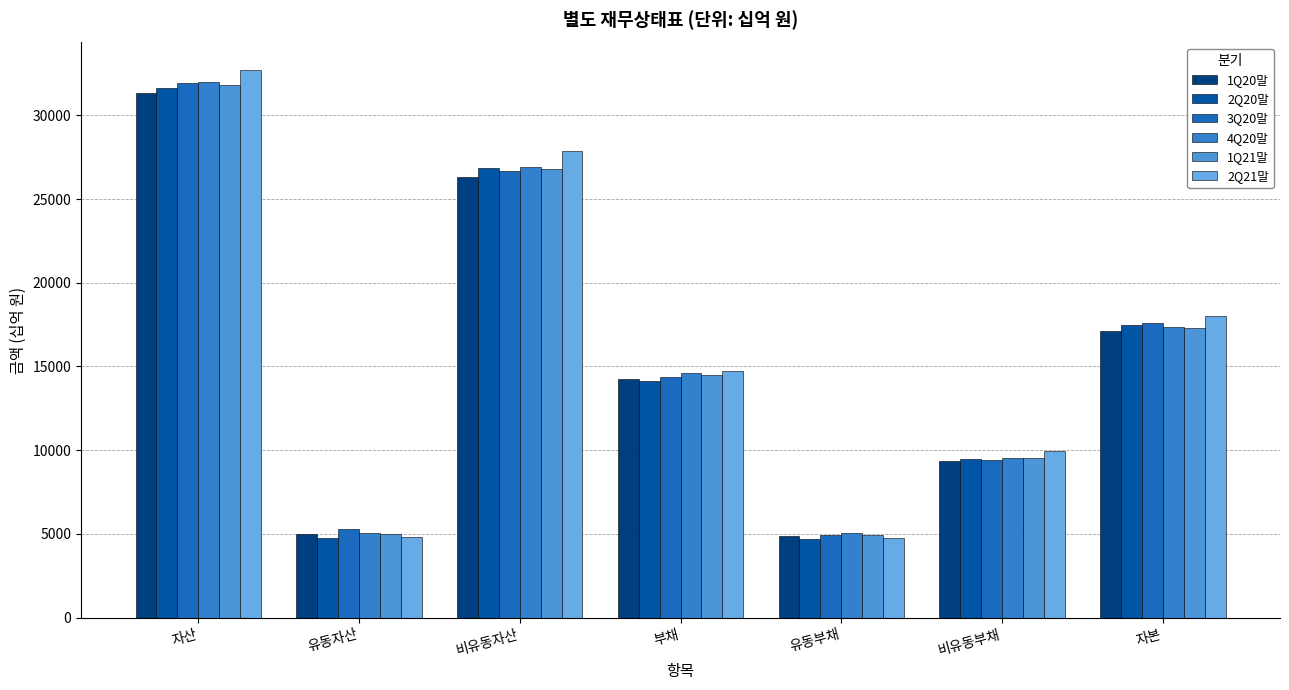

At which label does 2Q20말 first exceed 14154?

자산